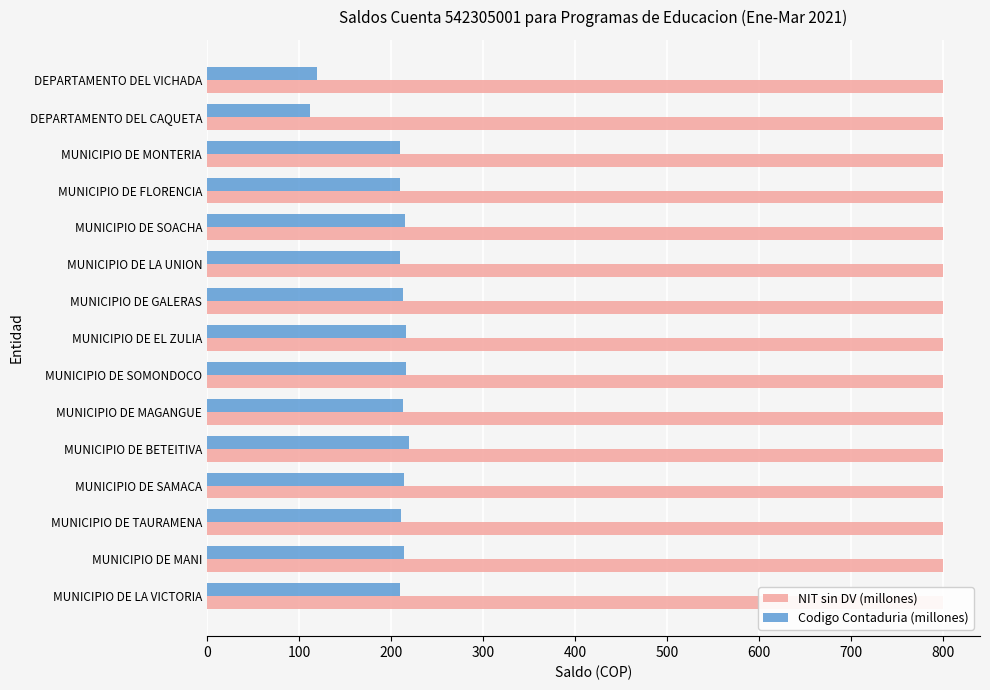

How many data points does each series have?

15